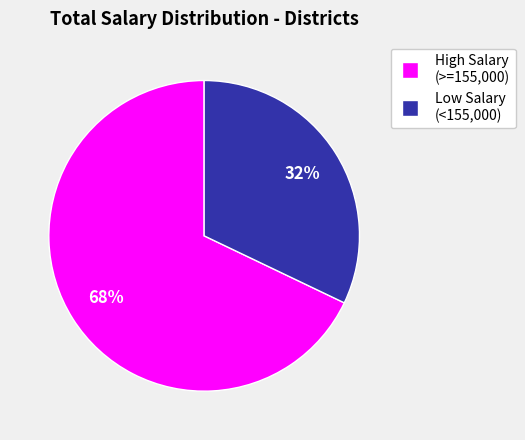

To the nearest percent, what is the average slice percentage?

50%